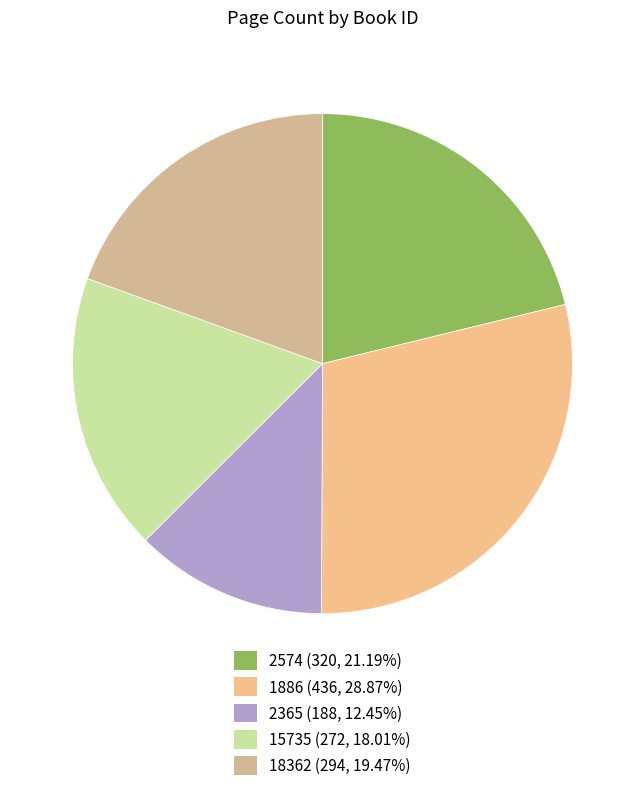

What is the largest slice in the pie chart?

1886